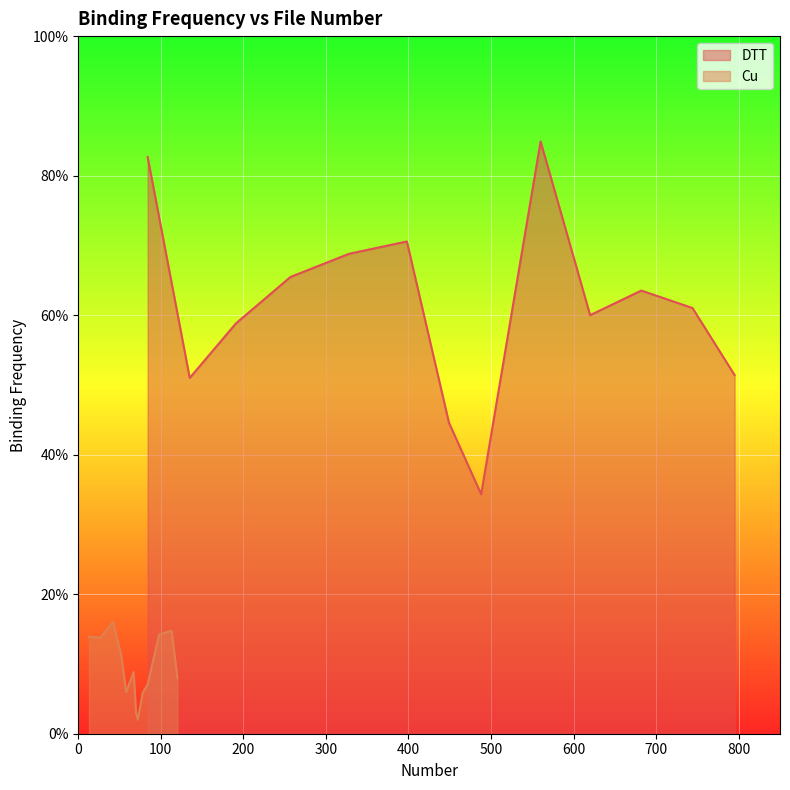

True or false: DTT and Cu cross at least once.

False